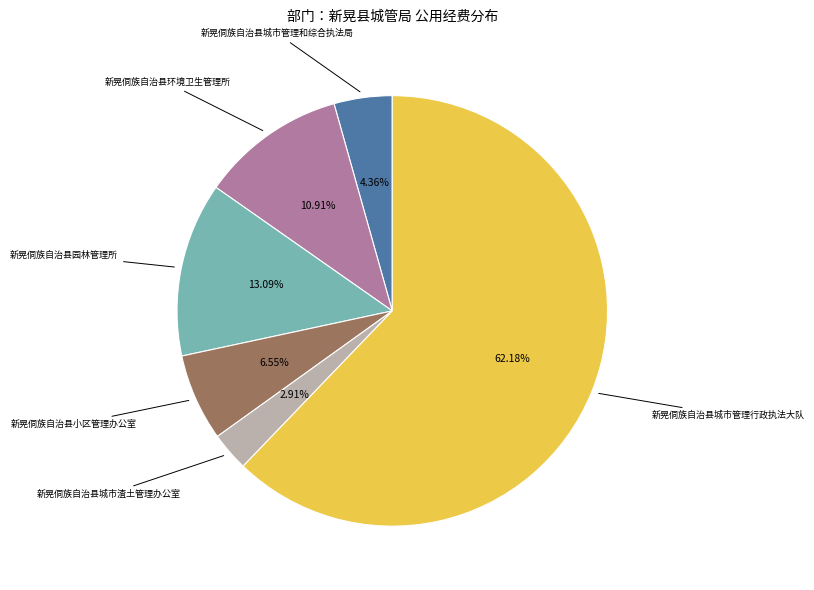

Does any single category account for the majority?

Yes